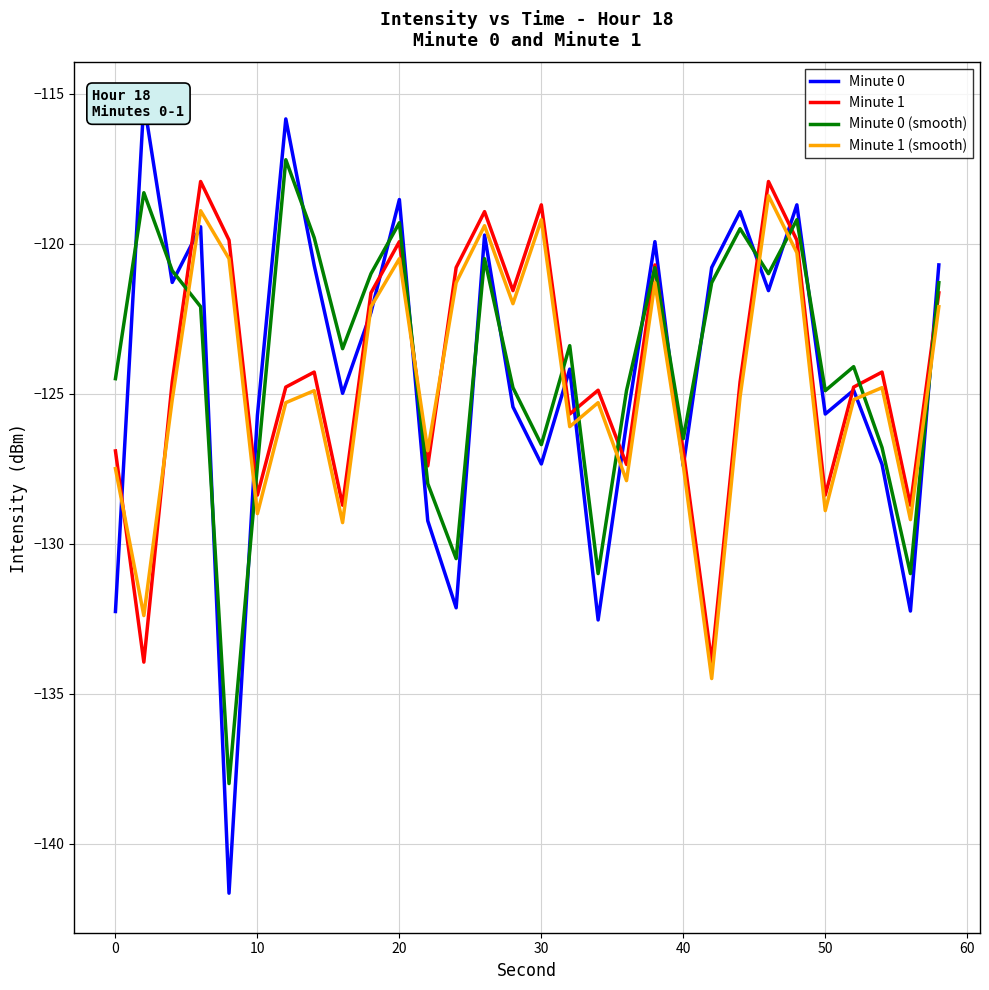

At 29, list the series in order from smallest to largest.

Minute 1 (smooth), Minute 1, Minute 0 (smooth), Minute 0